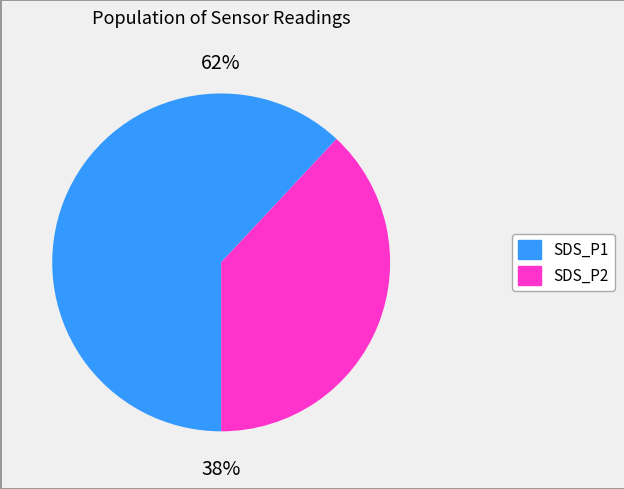

Rank the series at 17 from highest to lowest value.

SDS_P1, SDS_P2